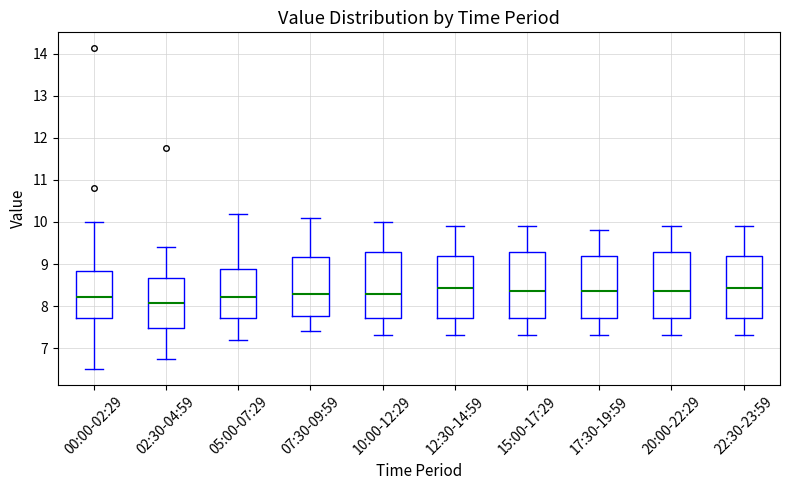

Which box's median line is the lowest?

02:30-04:59